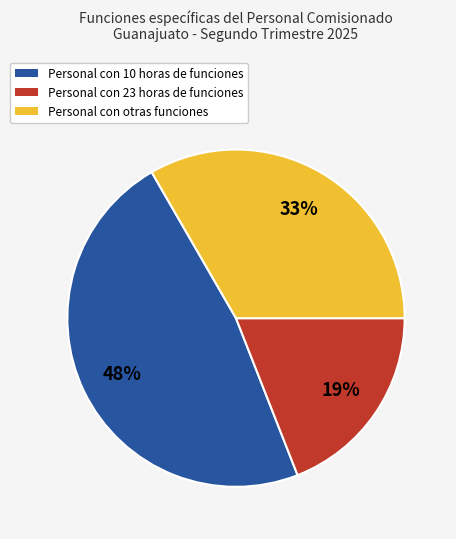

To the nearest percent, what is the average slice percentage?

33%